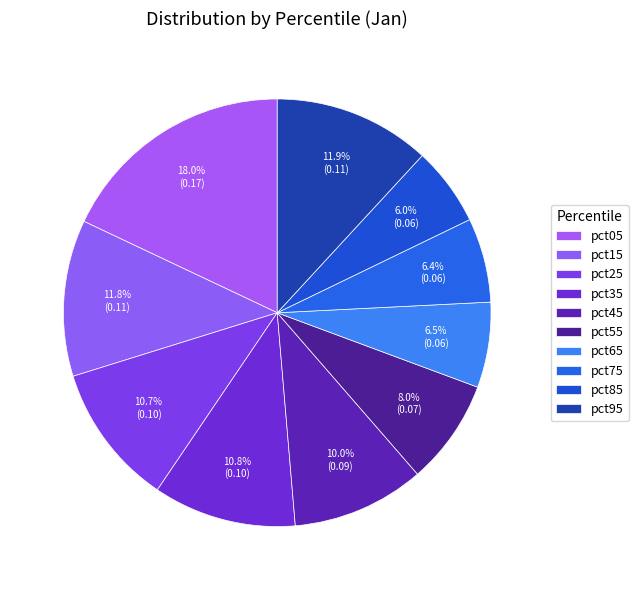

Rank the categories by value from highest to lowest.

pct05, pct95, pct15, pct35, pct25, pct45, pct55, pct65, pct75, pct85